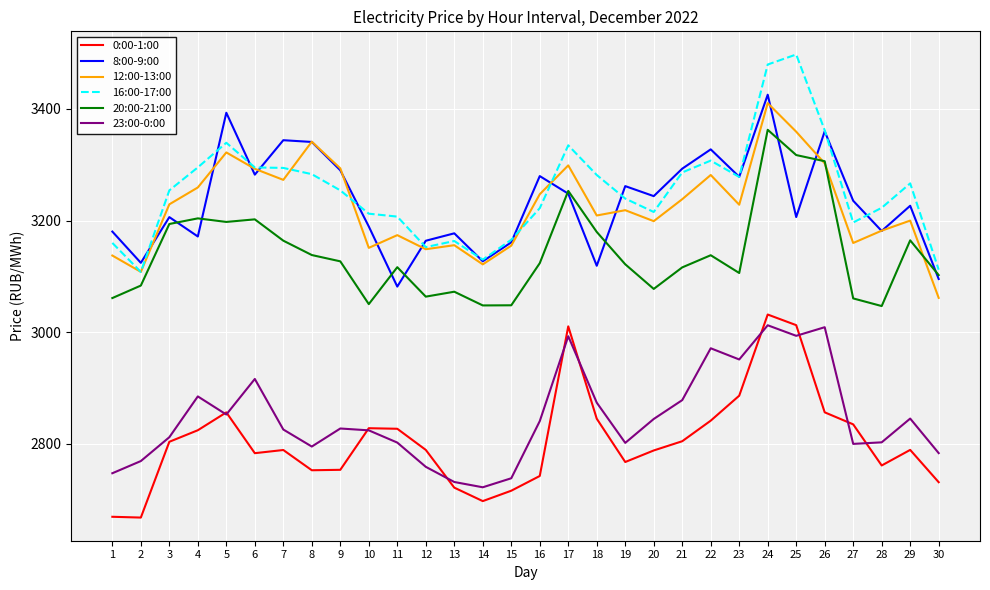

Where do 12:00-13:00 and 8:00-9:00 first cross each other?

2 and 3